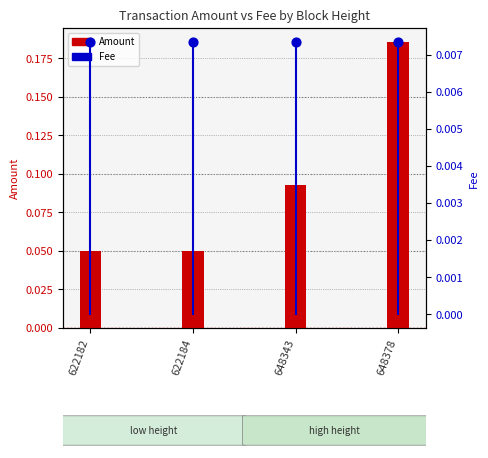

At how many categories does at least one series exceed 0?

4